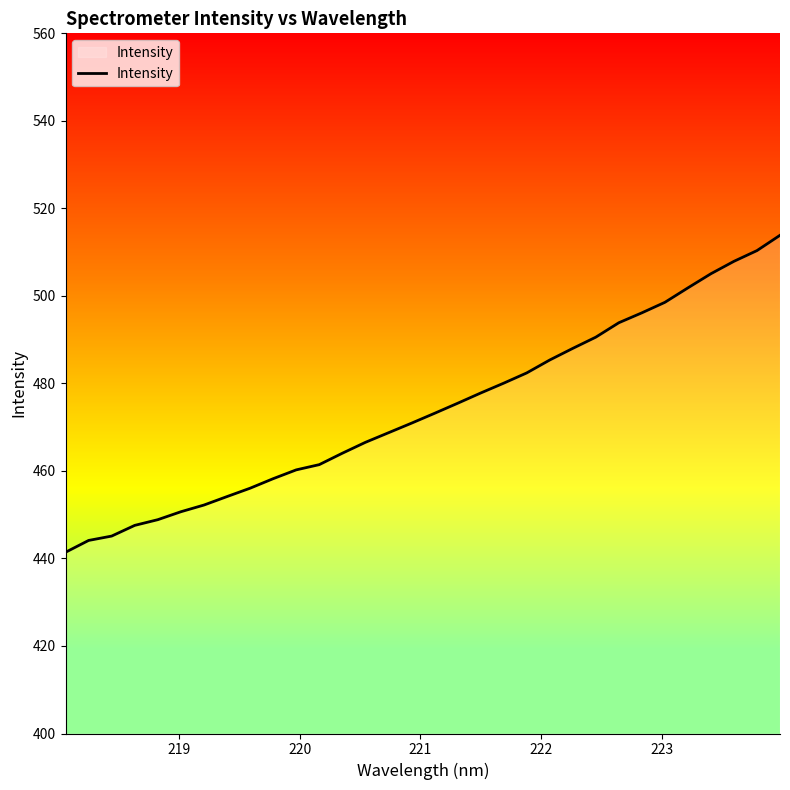

What is the maximum value shown in the chart?

513.8